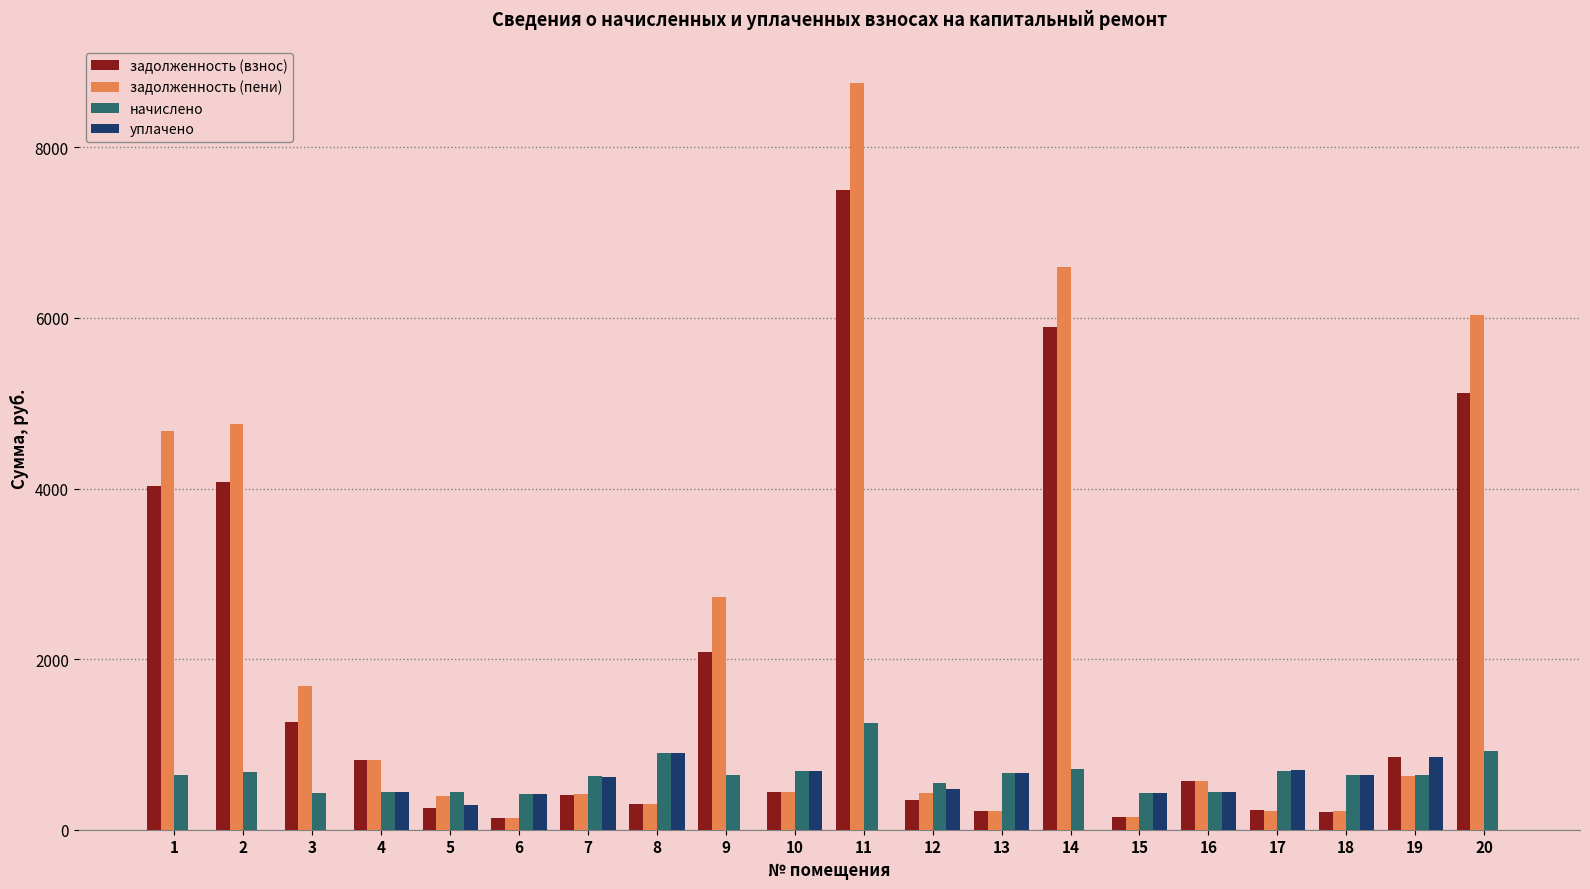

What is the total value across all series at 17?

1832.1